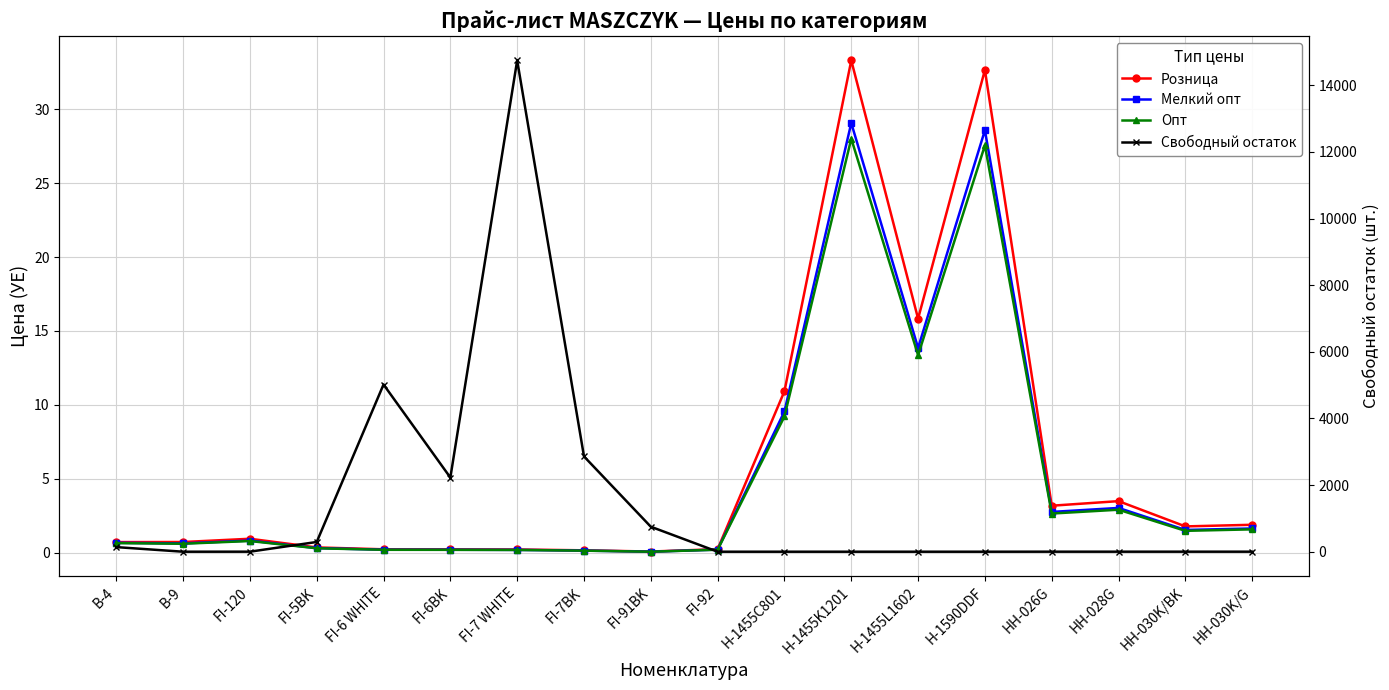

What is the maximum value for Свободный остаток?

14748.0